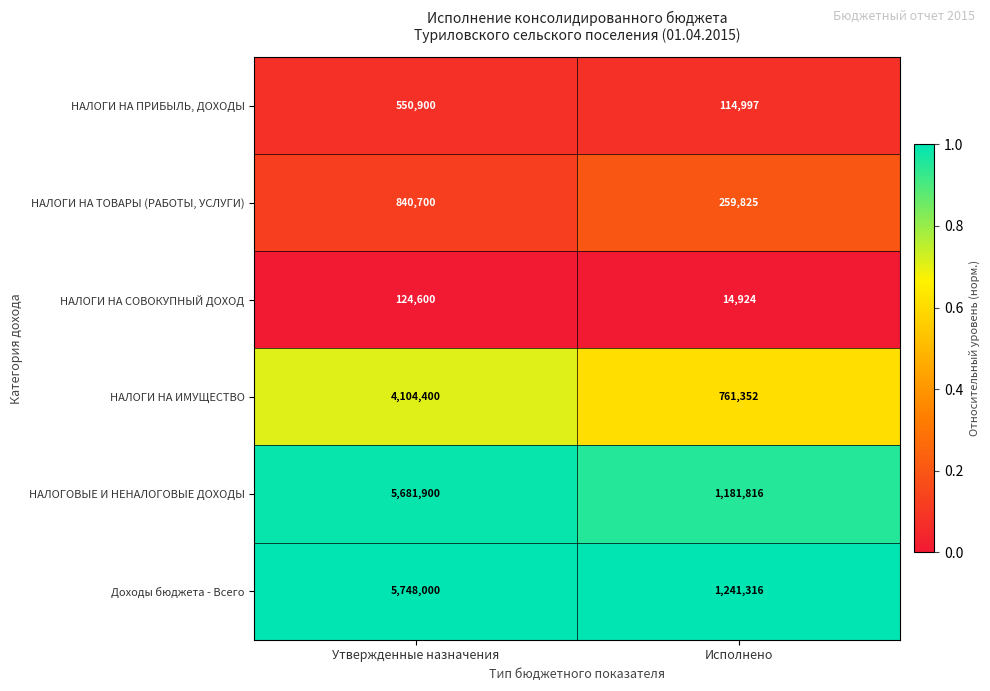

The НАЛОГИ НА ТОВАРЫ (РАБОТЫ, УСЛУГИ) series shows 200203 at Утвержденные назначения. True or false?

False